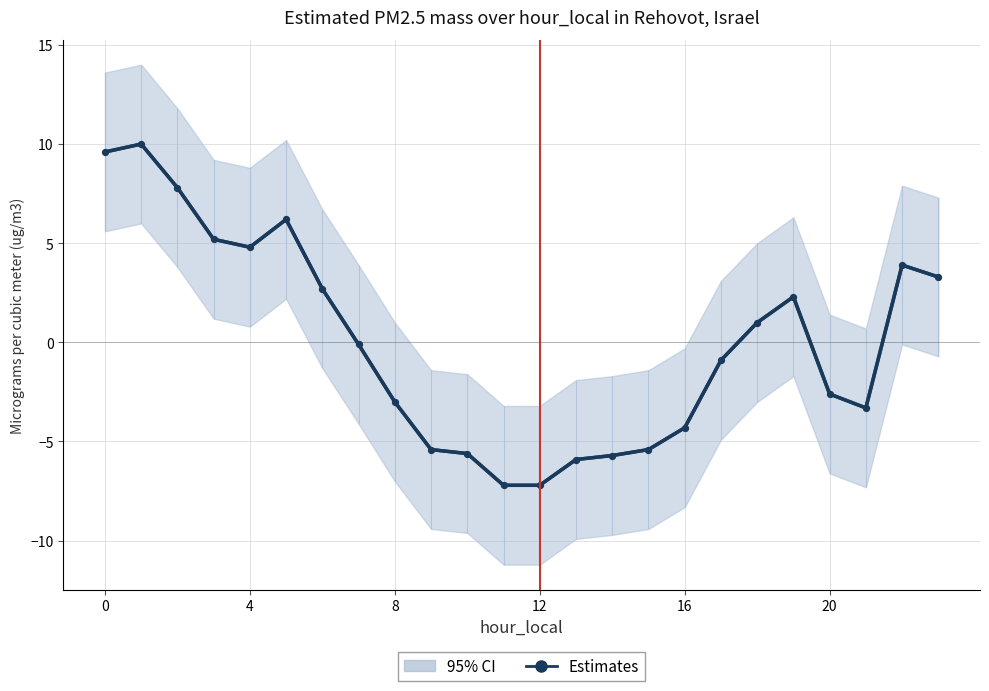

Which has a higher value, 22 or 23?

22